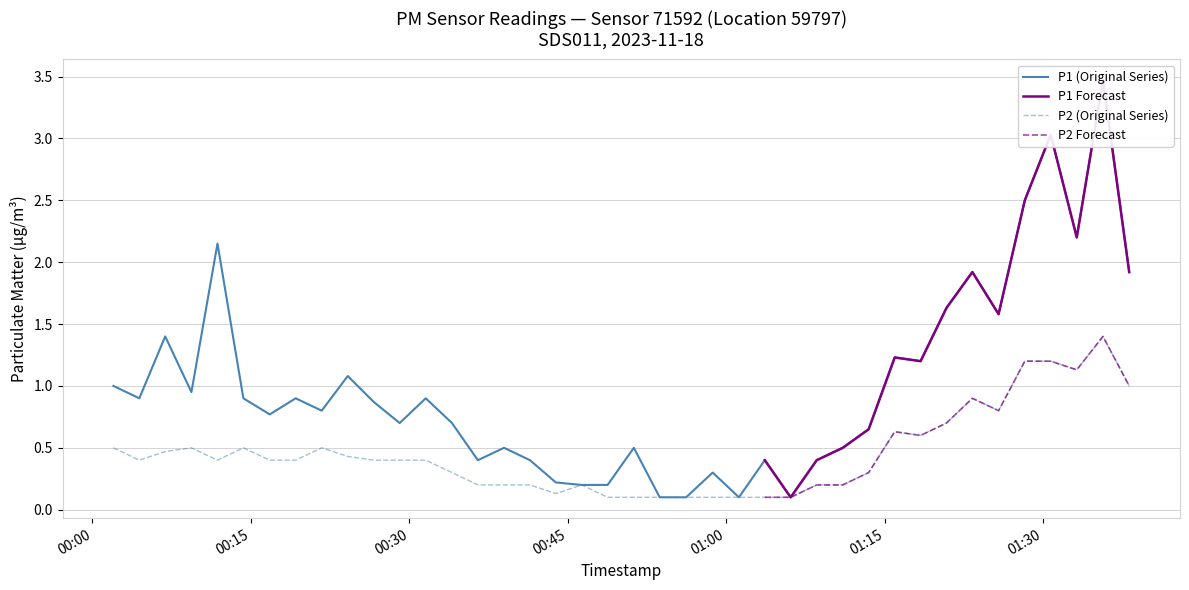

What is the maximum value for P2 (Original Series)?

1.4